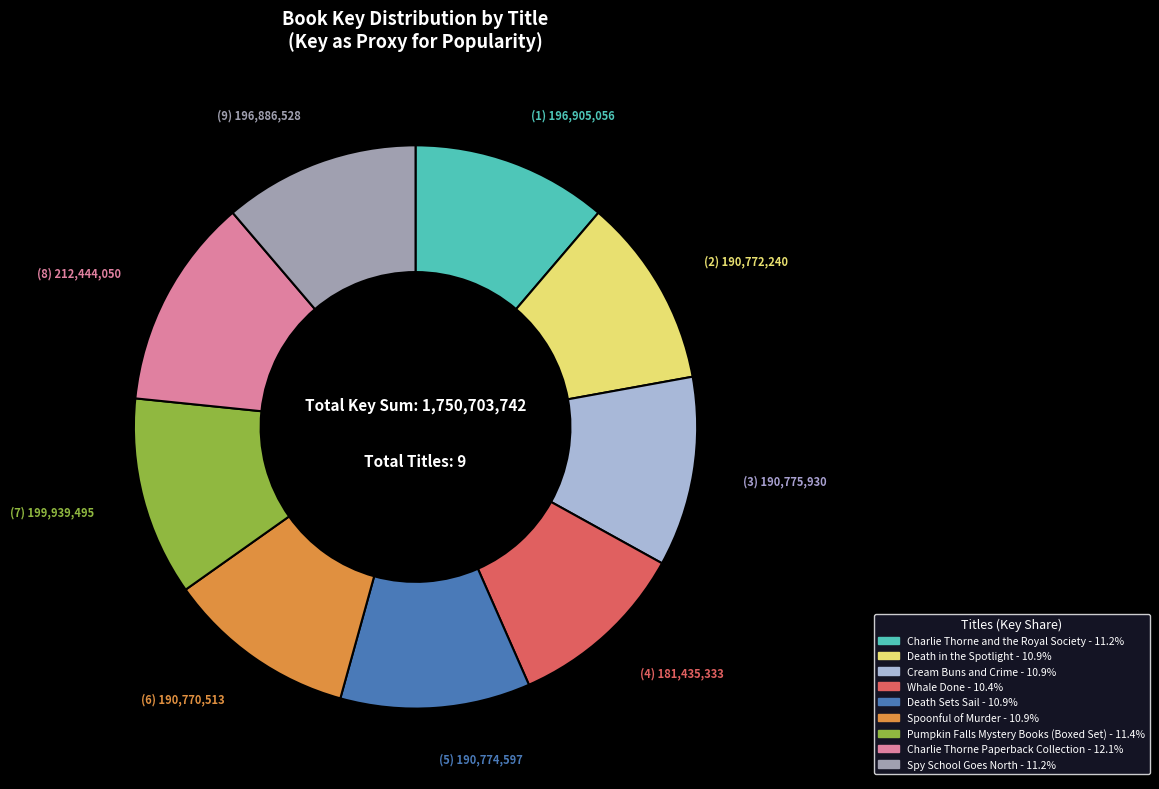

Is there a majority slice in this chart?

No